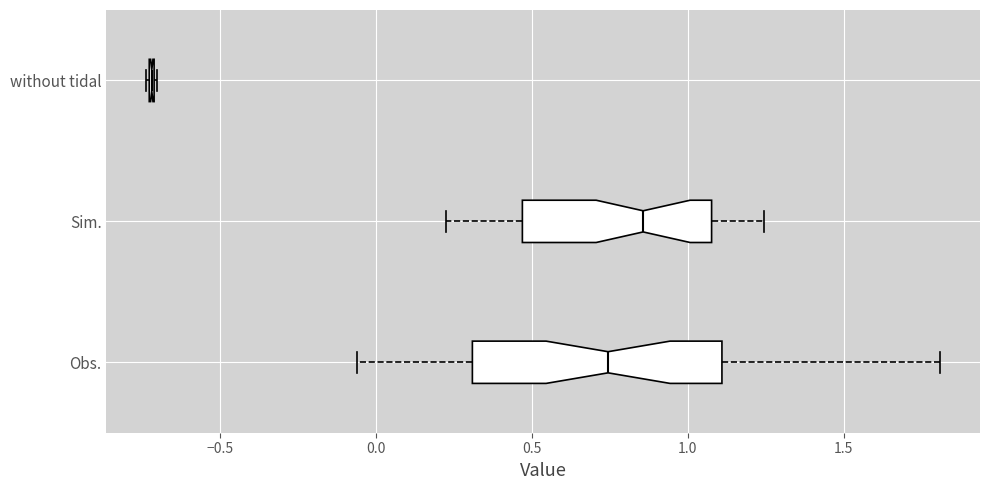

Comparing the boxes themselves (not the whiskers), which one is the widest?

Obs.